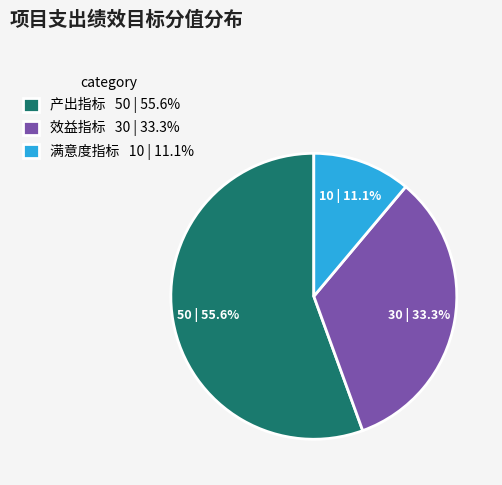

To the nearest percent, what percentage of the pie is 产出指标?

56%